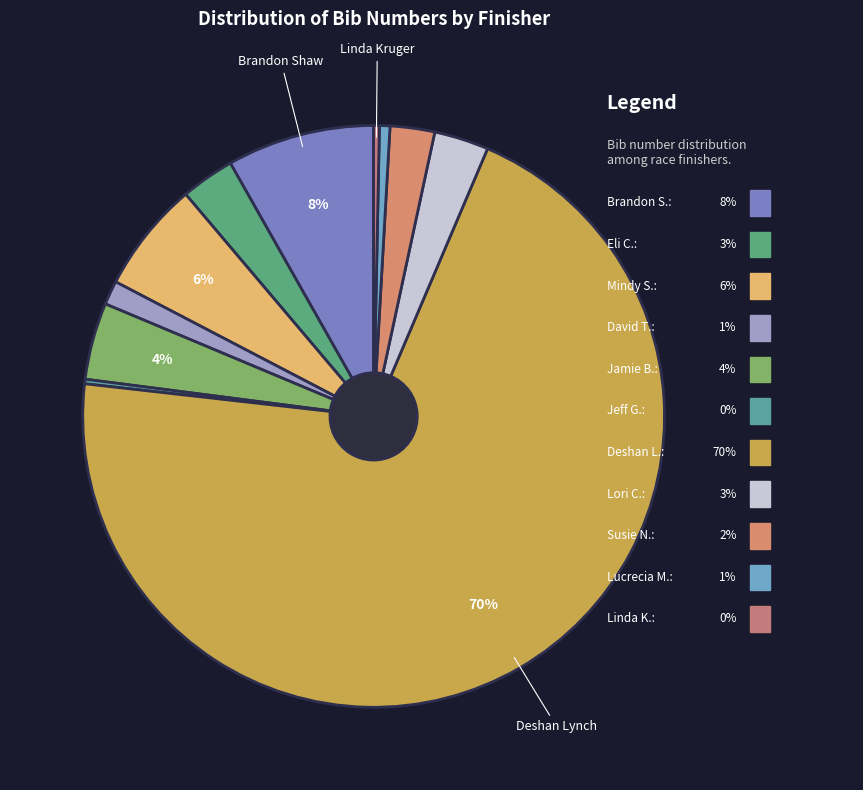

Is it true that David Thomson is 1% of the pie?

True